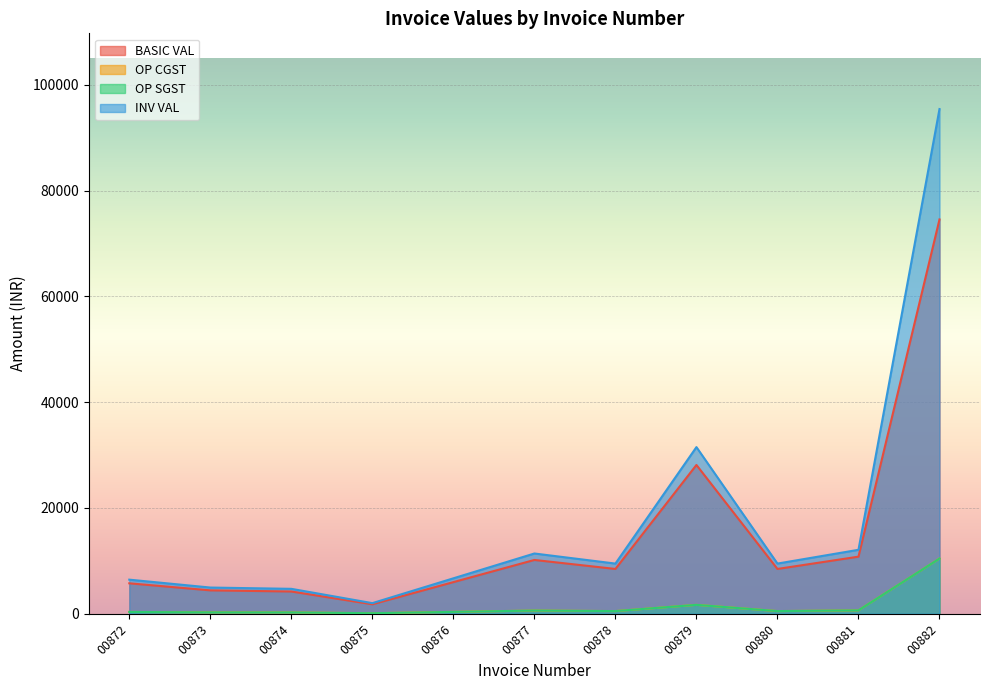

Between 00875 and 00882, which series saw the biggest shift?

INV VAL